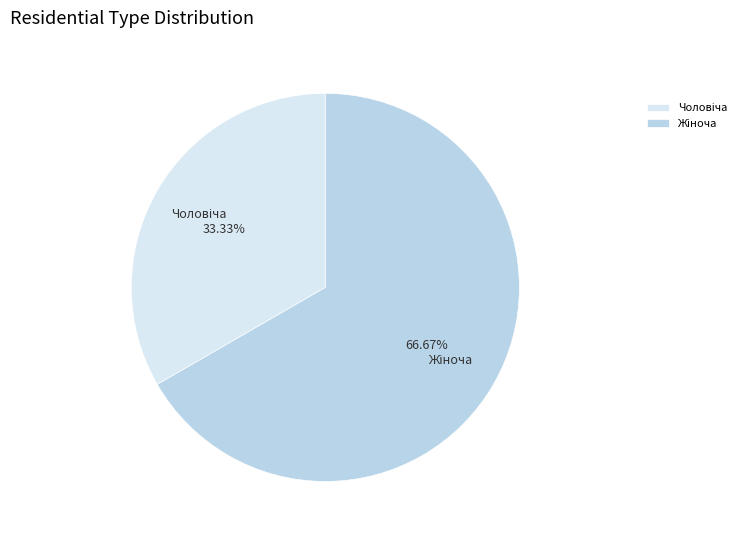

Is there any slice that represents more than half of the pie?

Yes